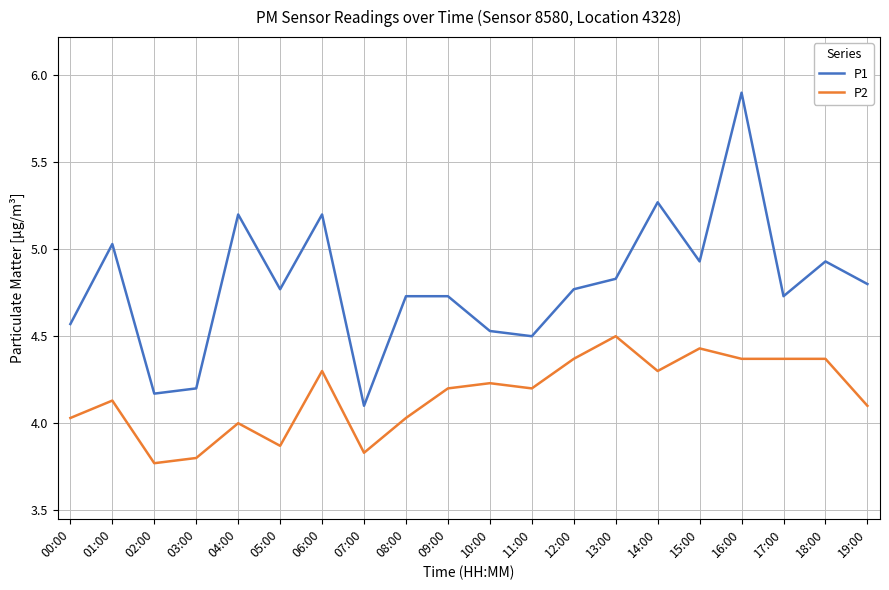

List the series in order of their peak value, lowest first.

P2, P1